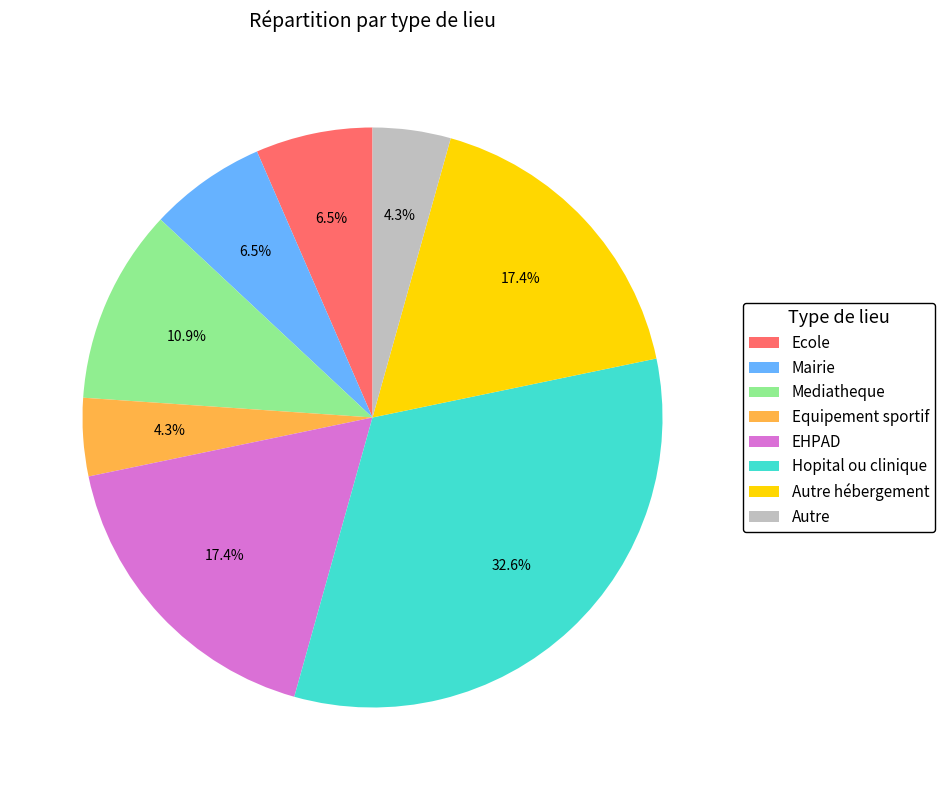

Which category has the biggest portion of the pie?

Hopital ou clinique